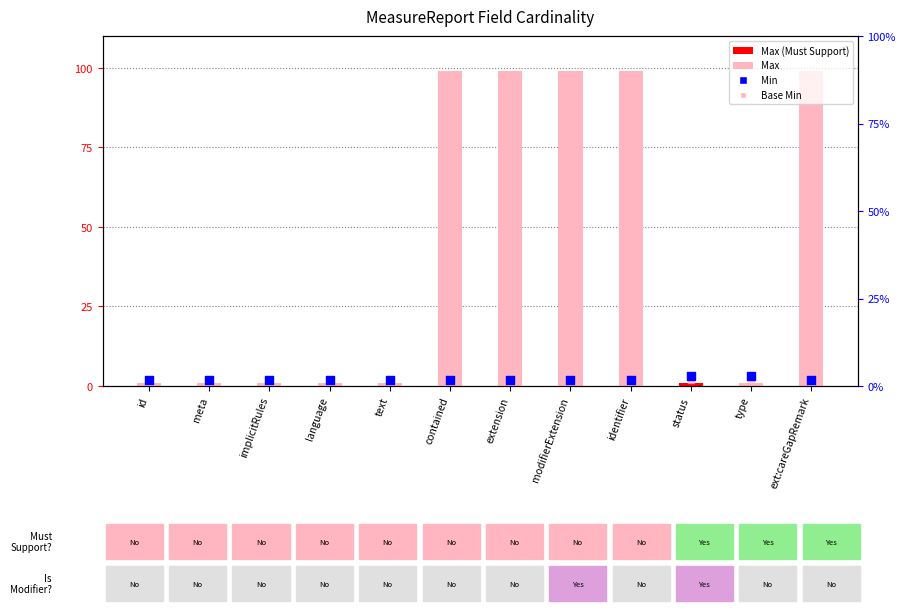

Which series reaches the maximum Y coordinate?

Max